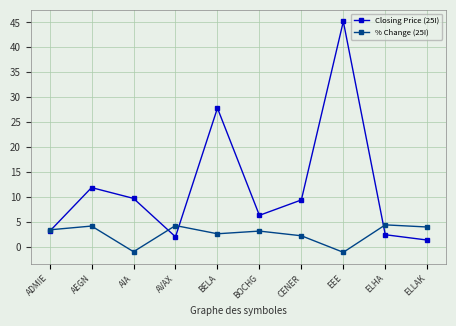

Where is Closing Price (25I) nearest to the value 23?

BELA